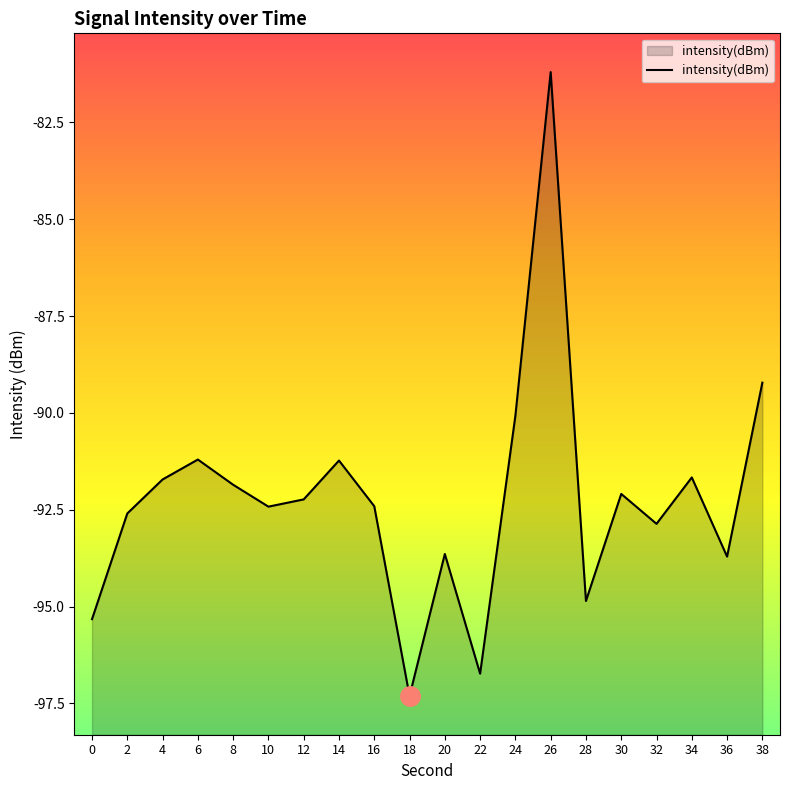

Which label corresponds to the smallest value in the chart?

18